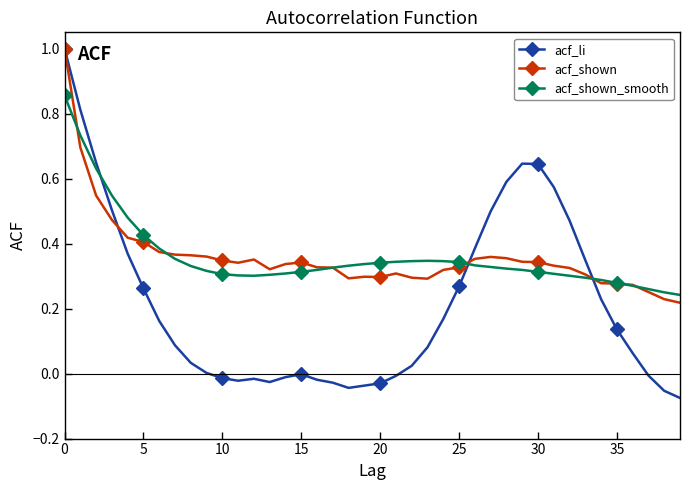

Which series has the largest range (max minus min)?

acf_li